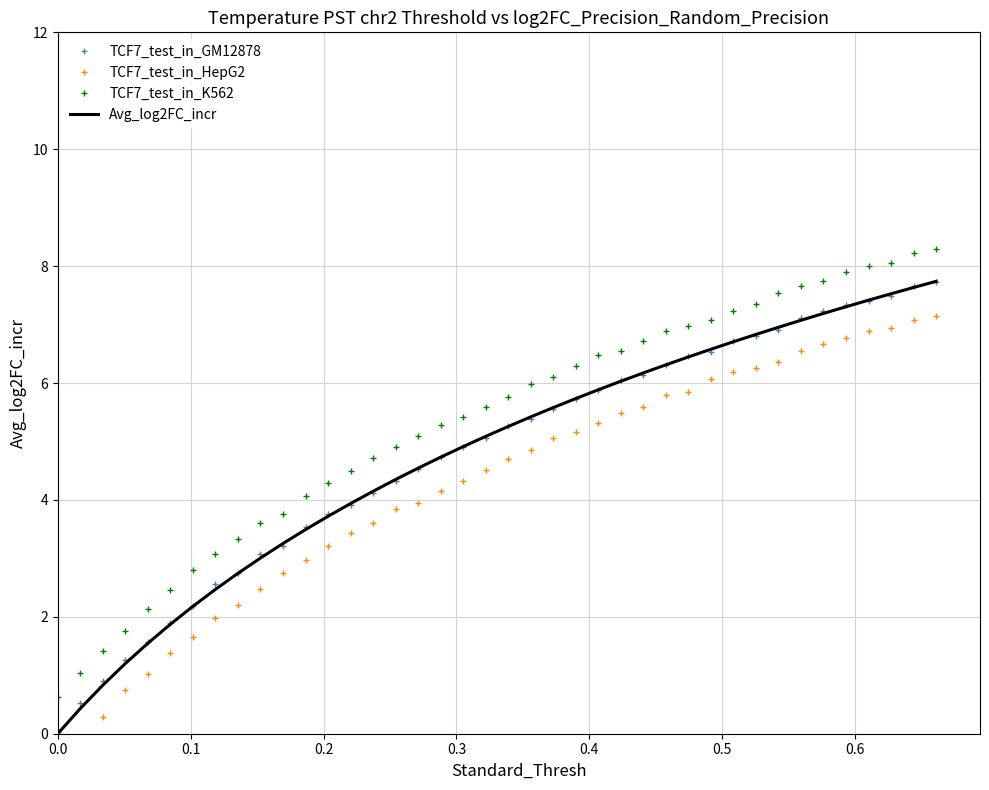

True or false: TCF7_test_in_GM12878 and TCF7_test_in_K562 cross at least once.

False